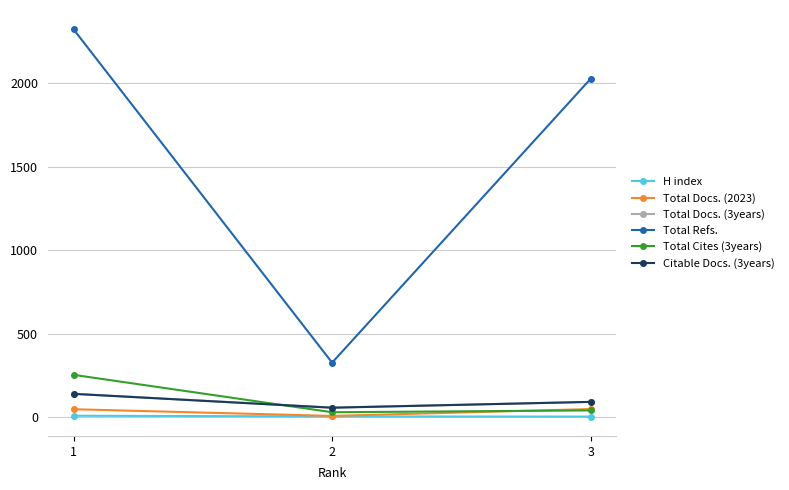

The value of Total Cites (3years) at 1 is 254. True or false?

True